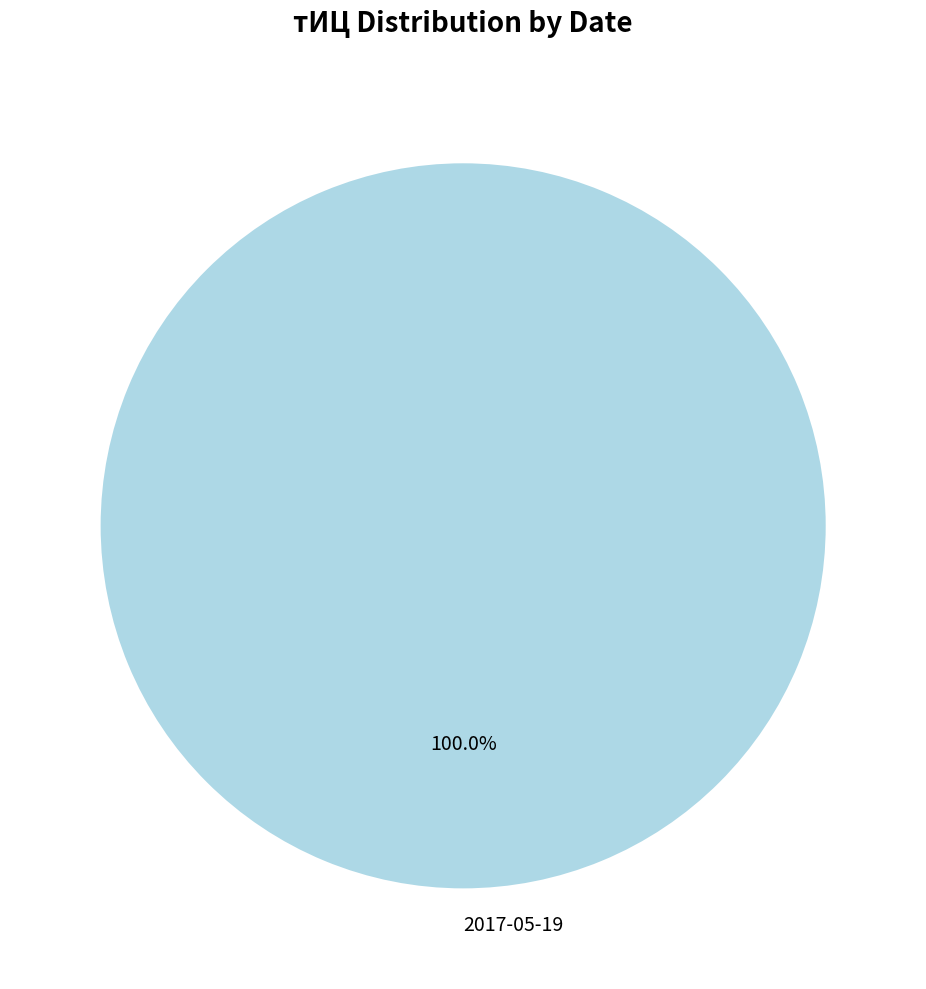

Rank the categories by value from highest to lowest.

2017-05-19